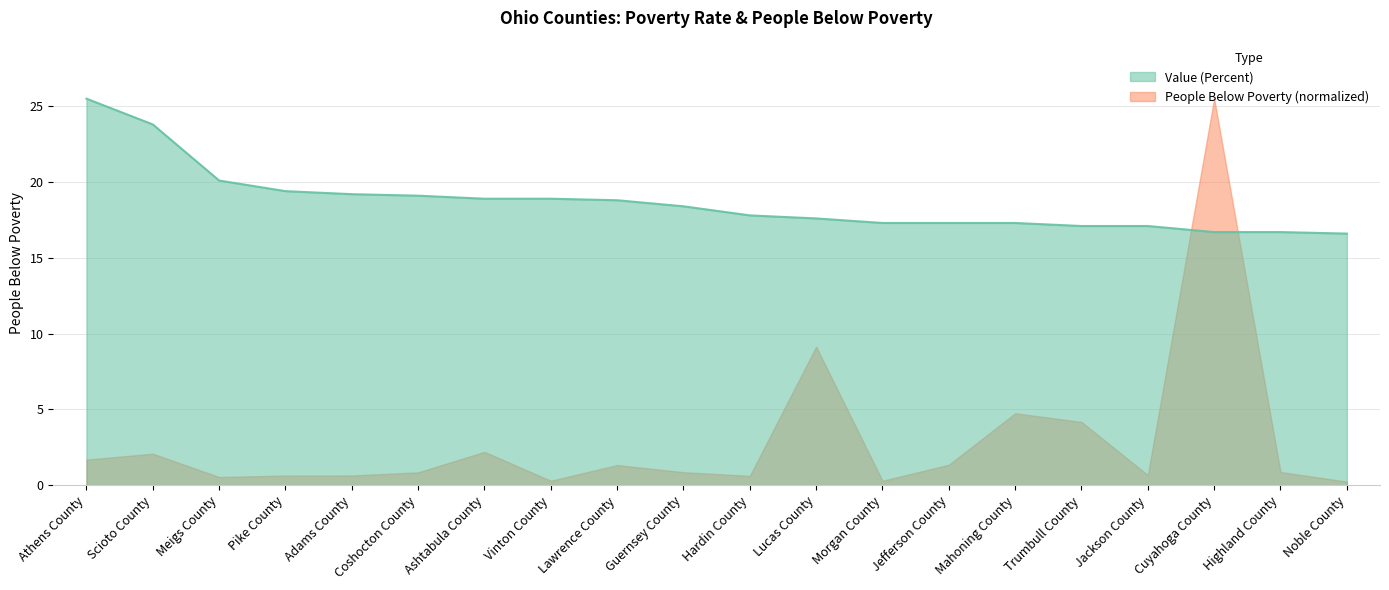

What is the difference between the maximum and second lowest values?

8.8